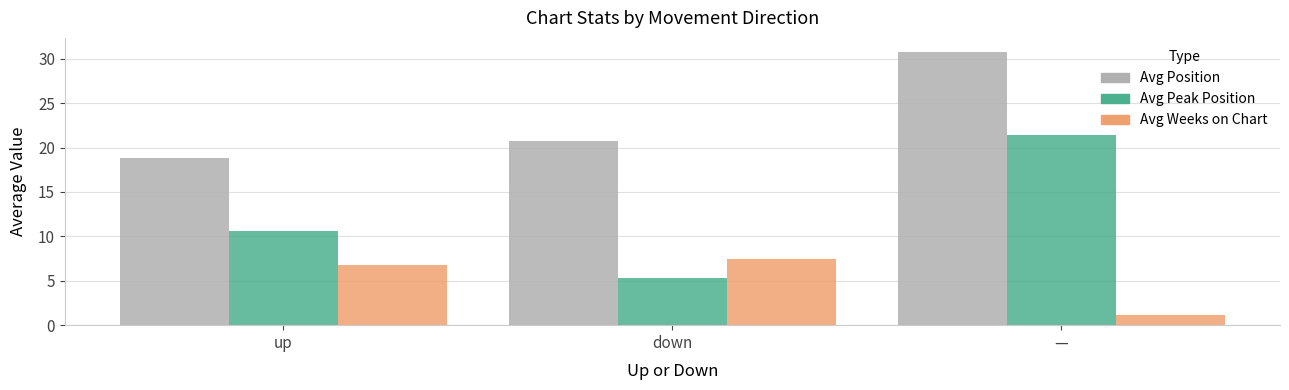

How many bars are there in each group?

3